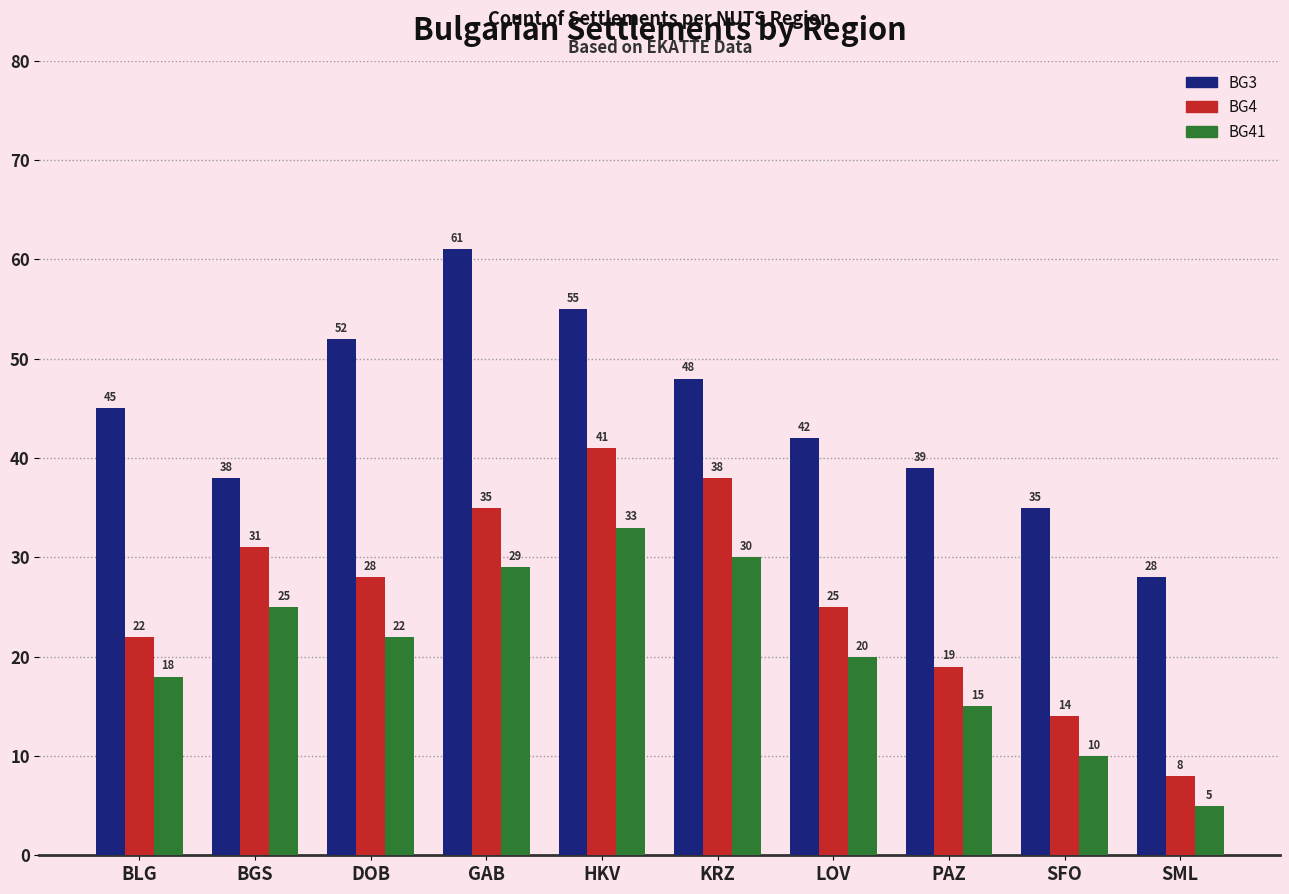

What is the minimum value for BG3?

28